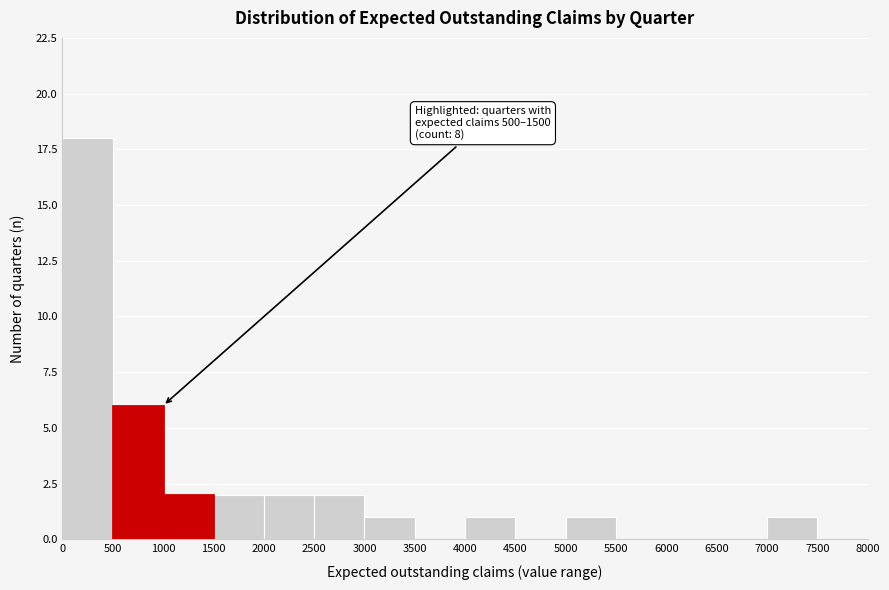

Which range on the x-axis has the tallest bar?

0 to 500